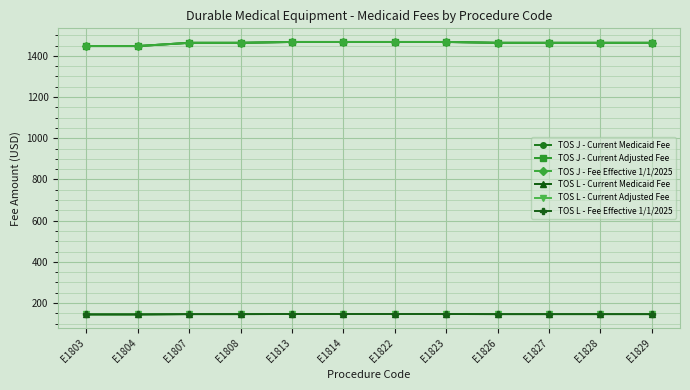

At E1826, list the series in order from smallest to largest.

TOS L - Current Medicaid Fee, TOS L - Current Adjusted Fee, TOS L - Fee Effective 1/1/2025, TOS J - Current Medicaid Fee, TOS J - Current Adjusted Fee, TOS J - Fee Effective 1/1/2025